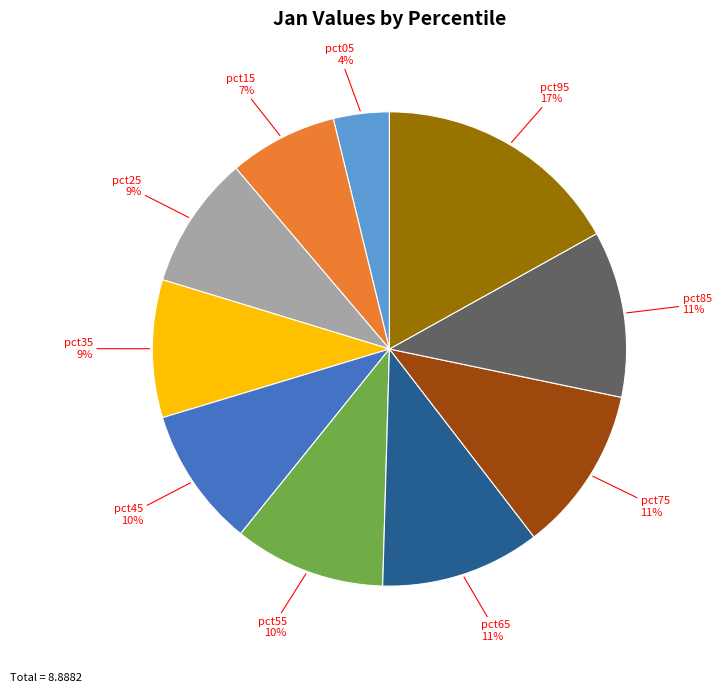

Does any single category account for the majority?

No